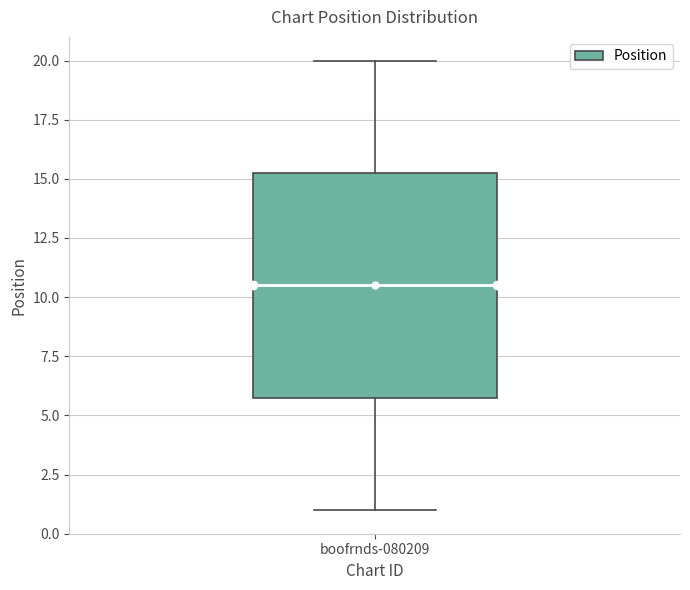

Read this box plot against the y-axis: the position of the median line, the range covered by the box, and the ends of both whiskers. The values are not printed on the chart, so give them approximately, as read against the axis.

median 10.5, box 6.0 to 15.5, whiskers 1.0 to 20.0